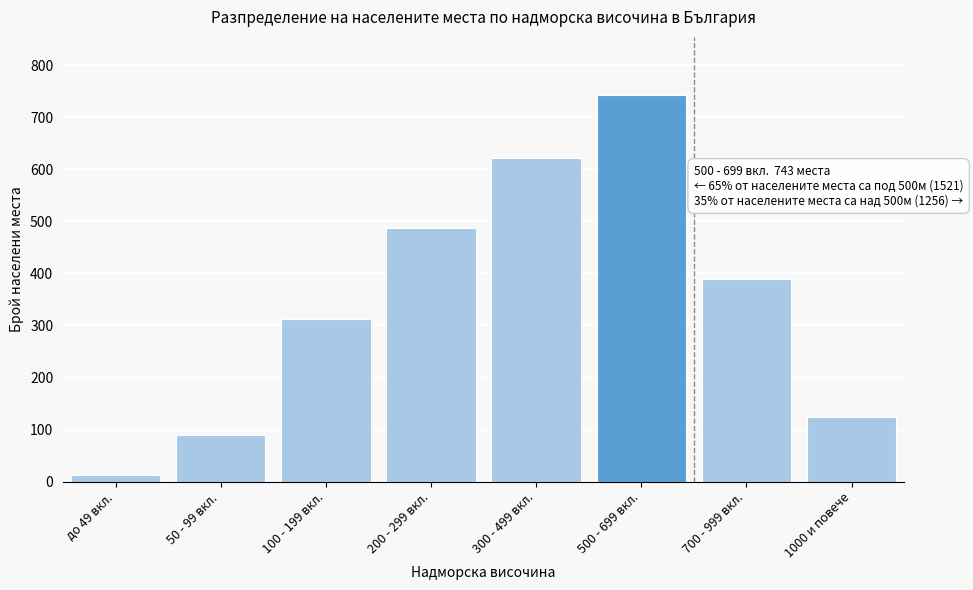

Reading left to right, what are all the values shown in this chart?

до 49 вкл.=12	50 - 99 вкл.=89	100 - 199 вкл.=312	200 - 299 вкл.=487	300 - 499 вкл.=621	500 - 699 вкл.=743	700 - 999 вкл.=389	1000 и повече=124